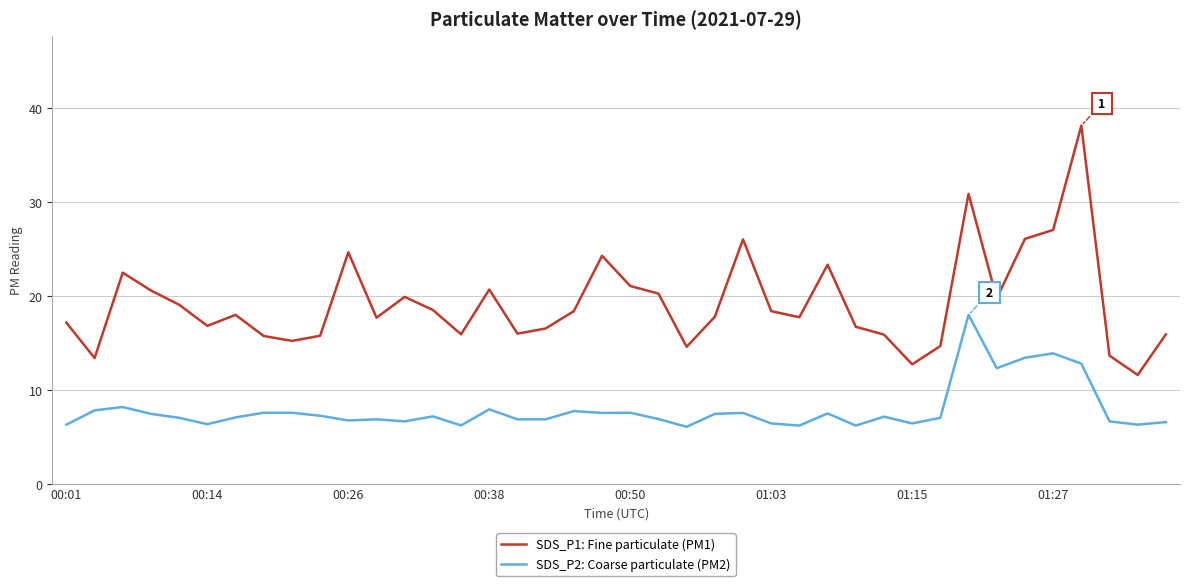

What is the smallest value displayed?

6.1